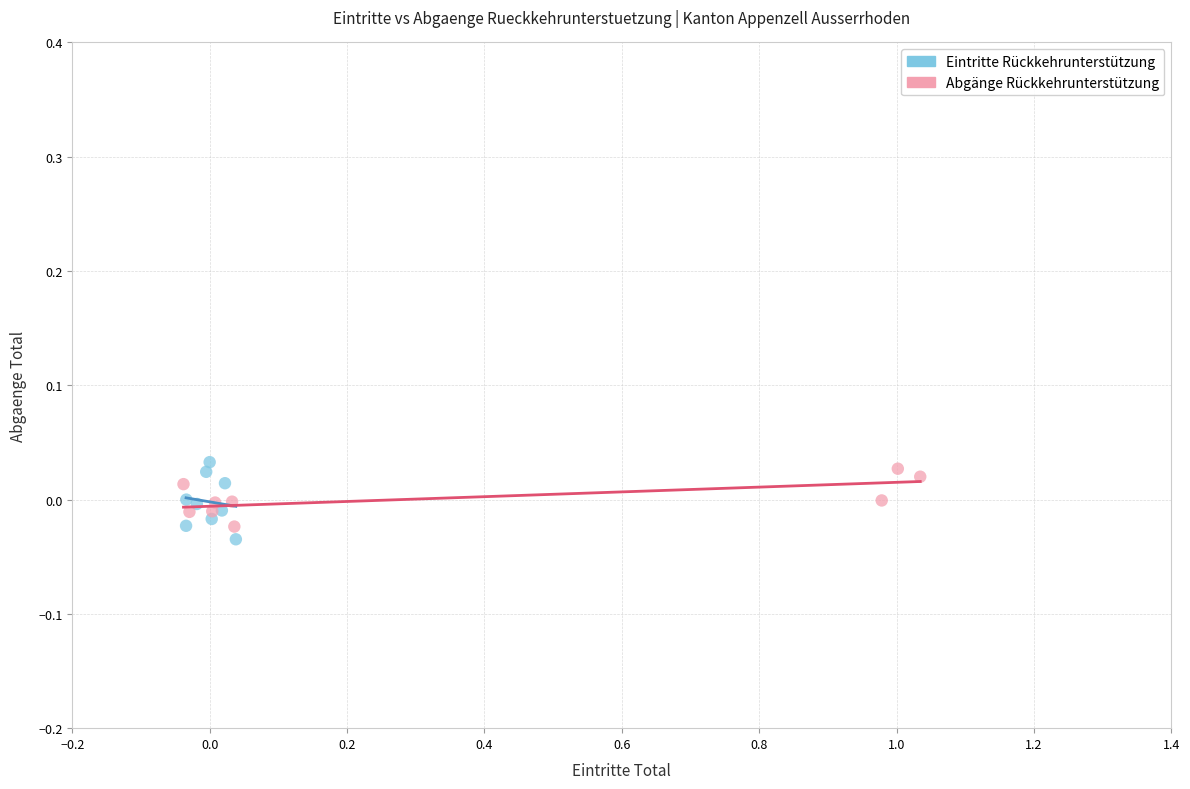

What are all the series names shown in the legend?

Eintritte Rückkehrunterstützung, Abgänge Rückkehrunterstützung